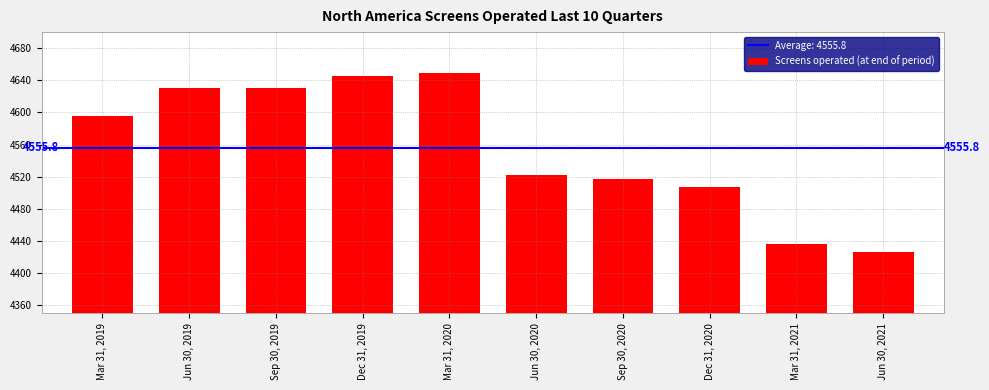

Reading left to right, transcribe all the data shown in this chart.

Mar 31, 2019=4596	Jun 30, 2019=4630	Sep 30, 2019=4630	Dec 31, 2019=4645	Mar 31, 2020=4649	Jun 30, 2020=4522	Sep 30, 2020=4517	Dec 31, 2020=4507	Mar 31, 2021=4436	Jun 30, 2021=4426